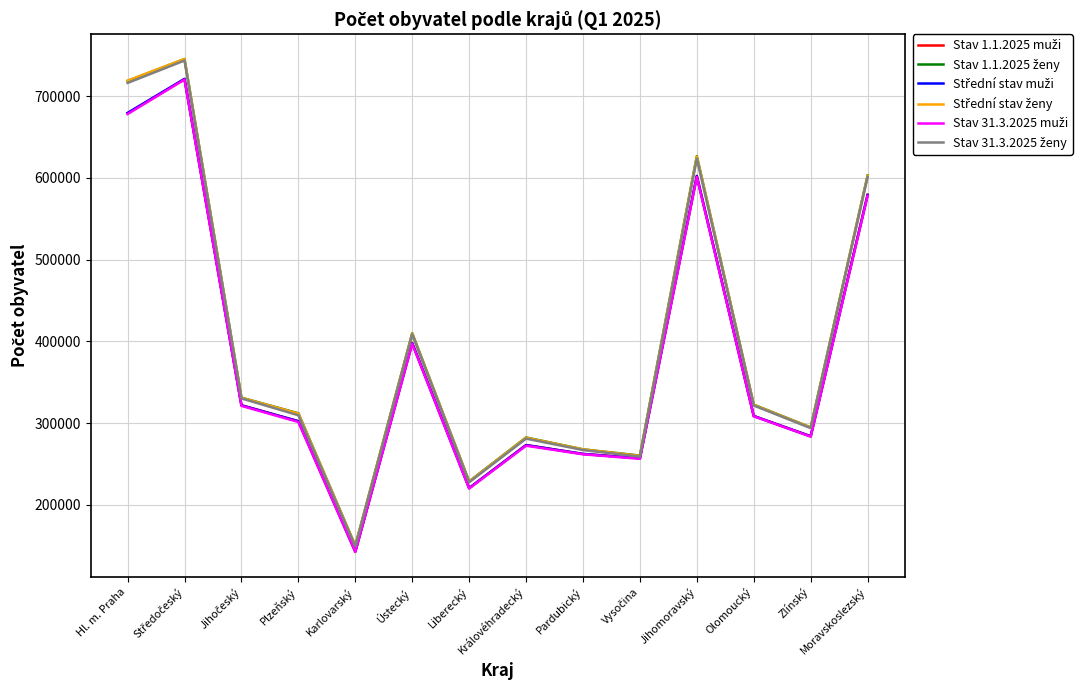

What is the total value across all series at Ústecký?

2421725